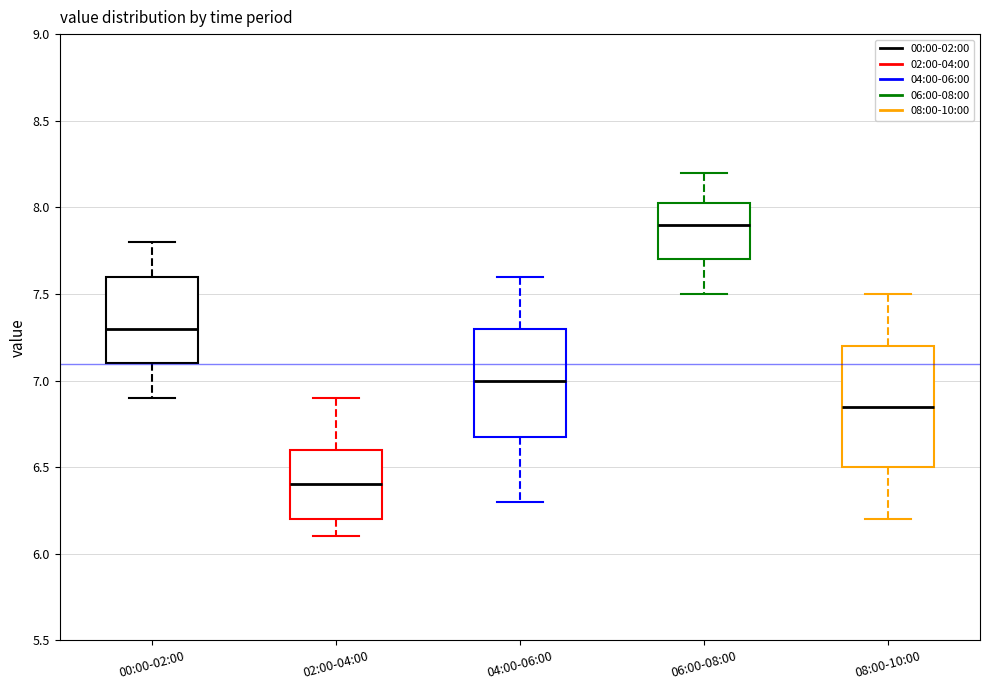

Reading left to right, transcribe this box plot: for each box, give where its median line is, the range the box spans, and where its two whiskers end, as read against the y-axis. The values are not printed on the chart, so give them approximately, as read against the axis.

00:00-02:00: median 7.30, box 7.10 to 7.60, whiskers 6.90 to 7.80
02:00-04:00: median 6.40, box 6.20 to 6.60, whiskers 6.10 to 6.90
04:00-06:00: median 7.00, box 6.70 to 7.30, whiskers 6.30 to 7.60
06:00-08:00: median 7.90, box 7.70 to 8.05, whiskers 7.50 to 8.20
08:00-10:00: median 6.85, box 6.50 to 7.20, whiskers 6.20 to 7.50